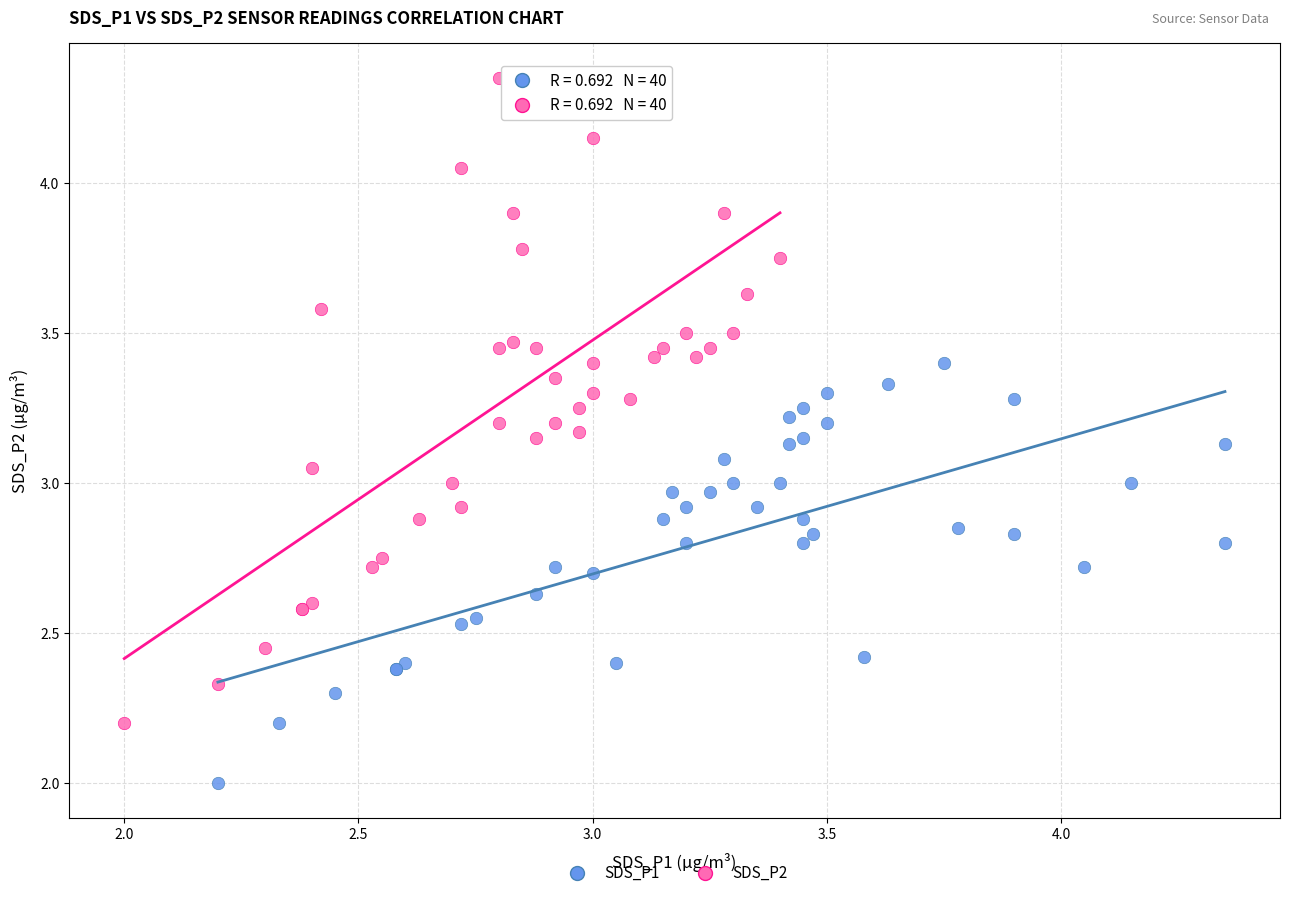

Which series reaches the maximum Y coordinate?

SDS_P2